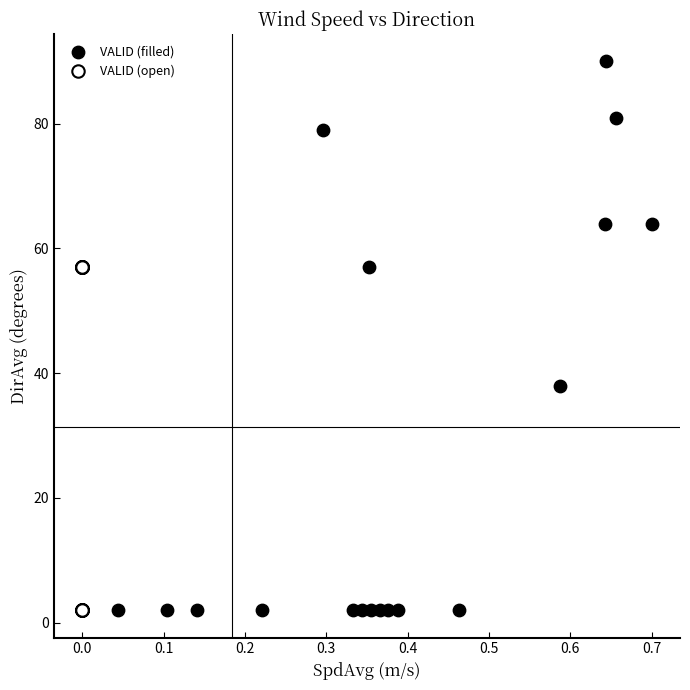

Which series has the widest spread of Y values?

VALID (filled)